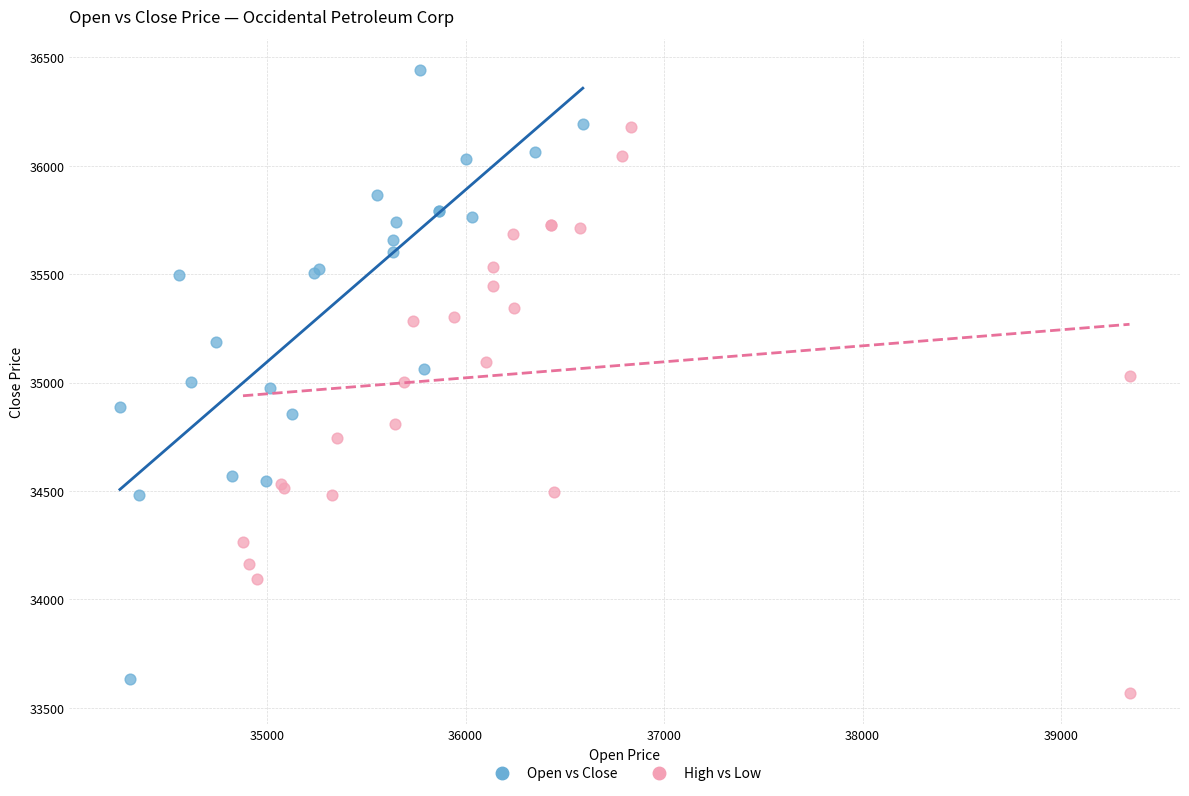

What are all the series names shown in the legend?

Open vs Close, High vs Low